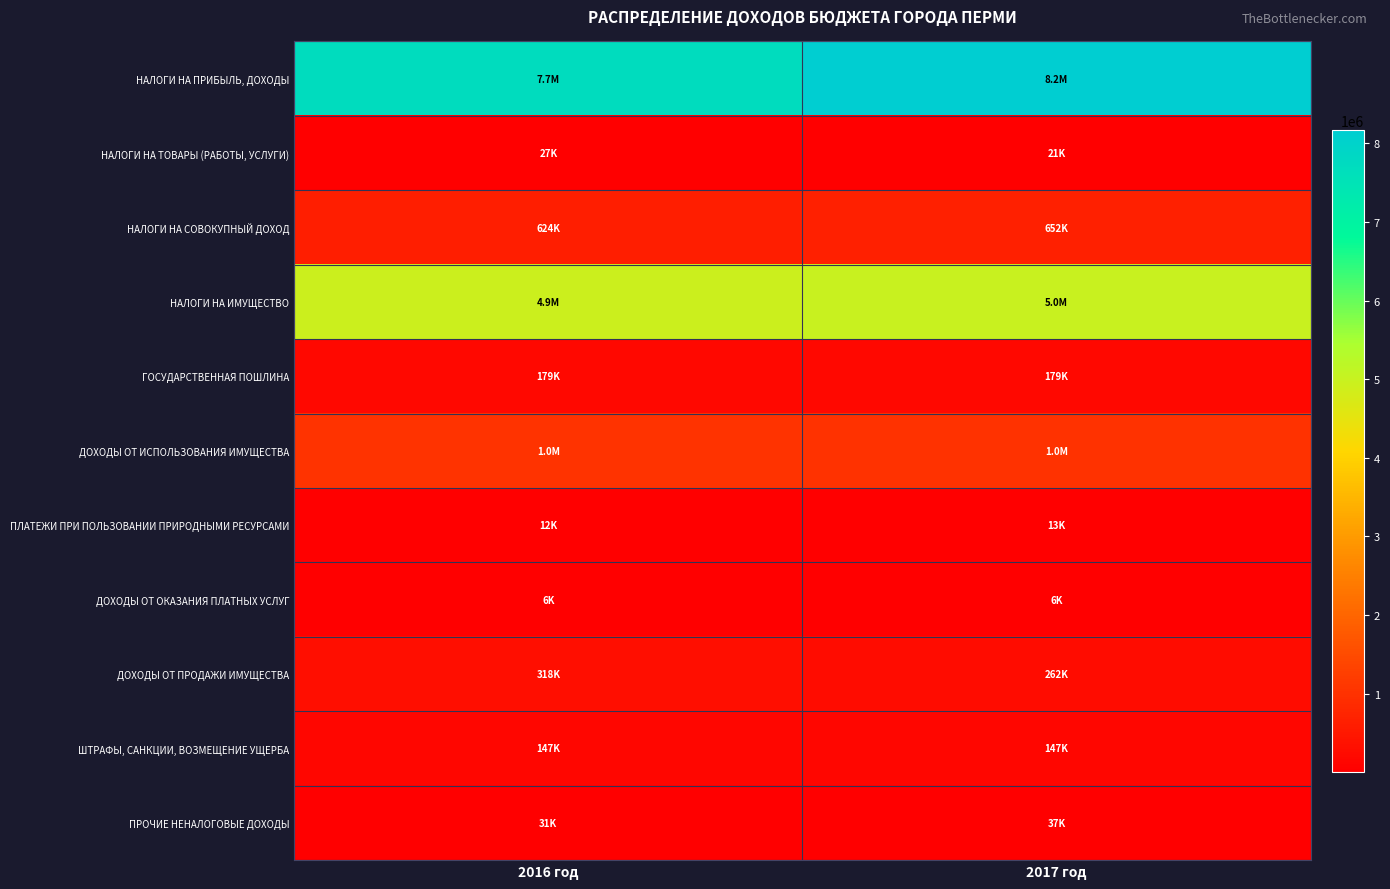

List the series in order of their peak value, lowest first.

ДОХОДЫ ОТ ОКАЗАНИЯ ПЛАТНЫХ УСЛУГ, ПЛАТЕЖИ ПРИ ПОЛЬЗОВАНИИ ПРИРОДНЫМИ РЕСУРСАМИ, НАЛОГИ НА ТОВАРЫ (РАБОТЫ, УСЛУГИ), ПРОЧИЕ НЕНАЛОГОВЫЕ ДОХОДЫ, ШТРАФЫ, САНКЦИИ, ВОЗМЕЩЕНИЕ УЩЕРБА, ГОСУДАРСТВЕННАЯ ПОШЛИНА, ДОХОДЫ ОТ ПРОДАЖИ ИМУЩЕСТВА, НАЛОГИ НА СОВОКУПНЫЙ ДОХОД, ДОХОДЫ ОТ ИСПОЛЬЗОВАНИЯ ИМУЩЕСТВА, НАЛОГИ НА ИМУЩЕСТВО, НАЛОГИ НА ПРИБЫЛЬ, ДОХОДЫ